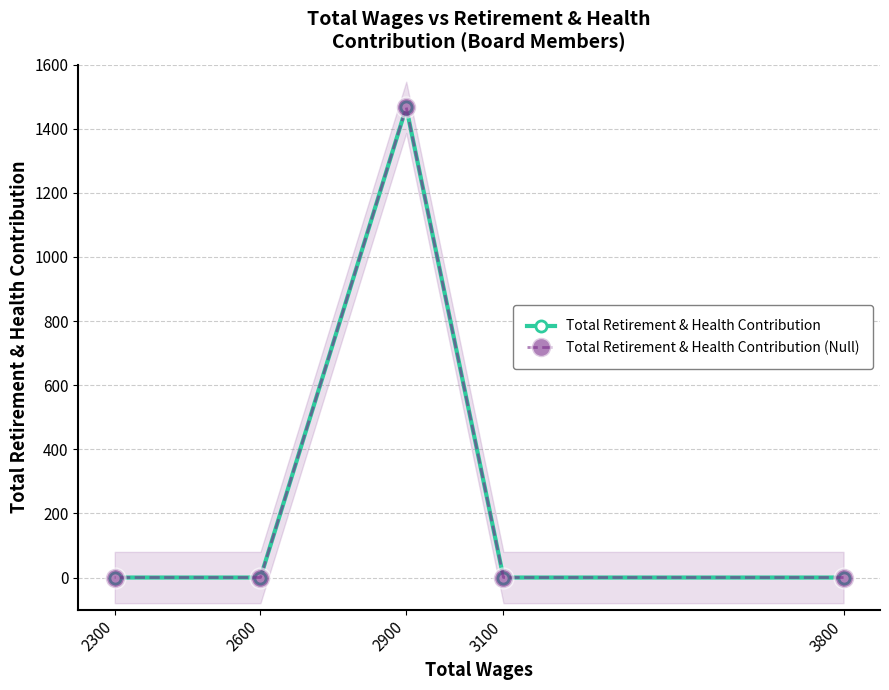

Between 2600 and 2300, which is larger?

2600